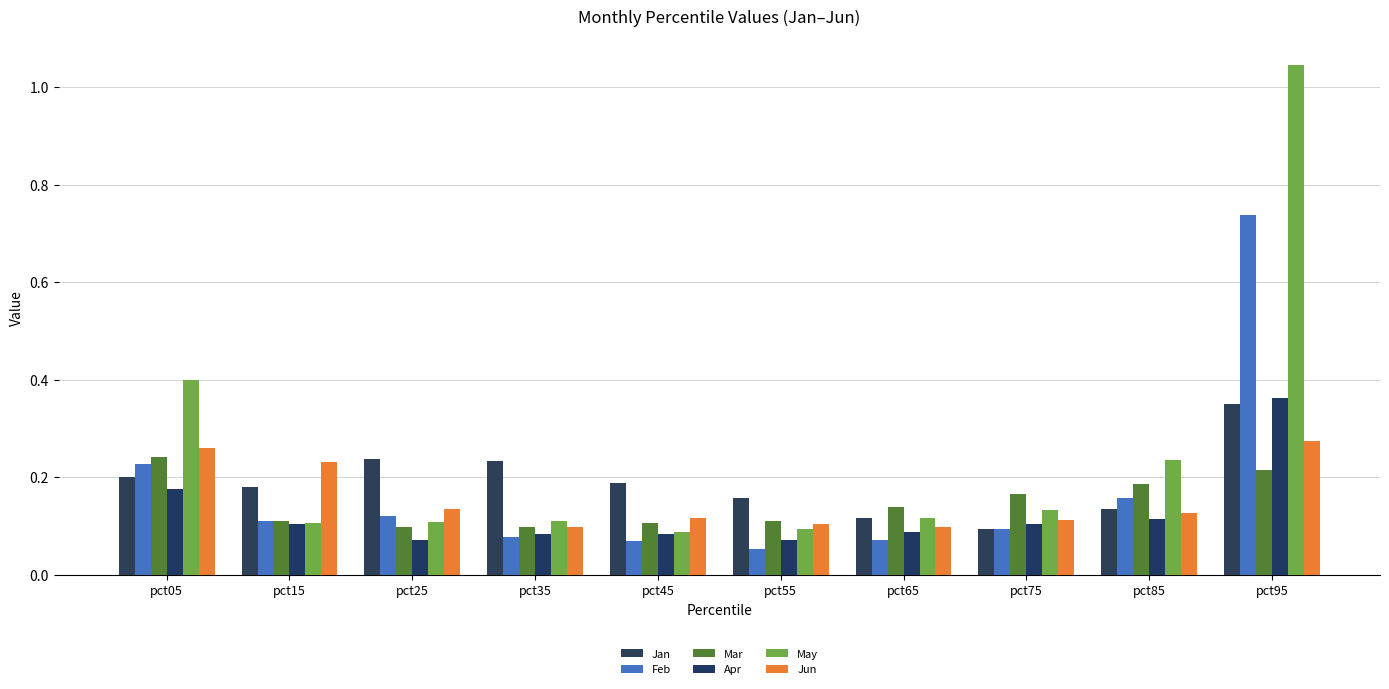

Which has a higher value, pct35 or pct45?

pct35